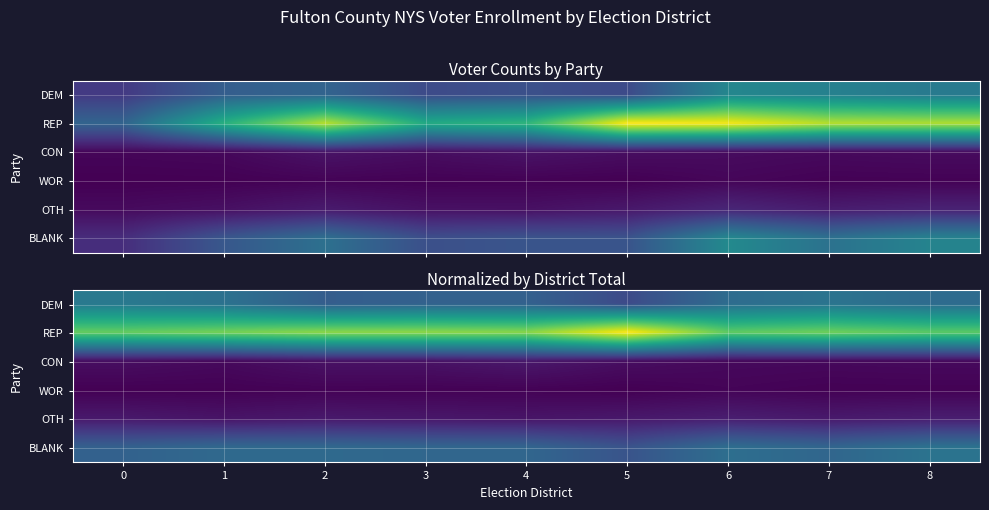

Rank the series at 5 from lowest to highest value.

WOR, CON, OTH, DEM, BLANK, REP